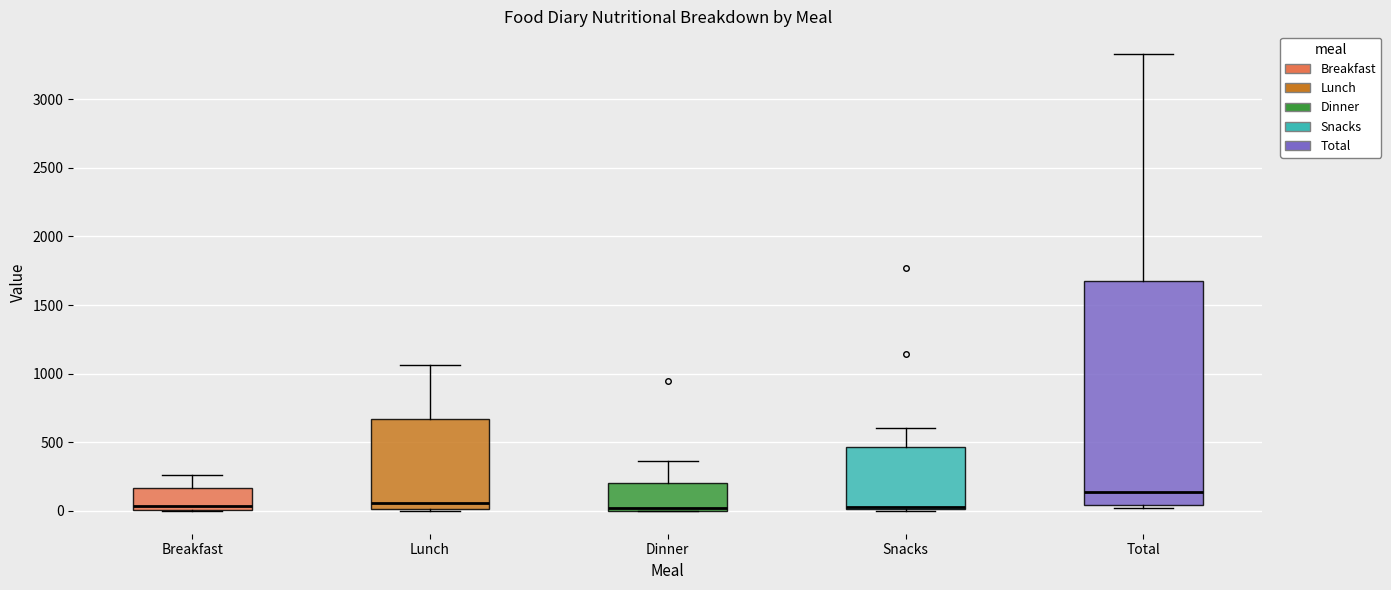

Comparing the boxes themselves (not the whiskers), which one is the tallest?

Total